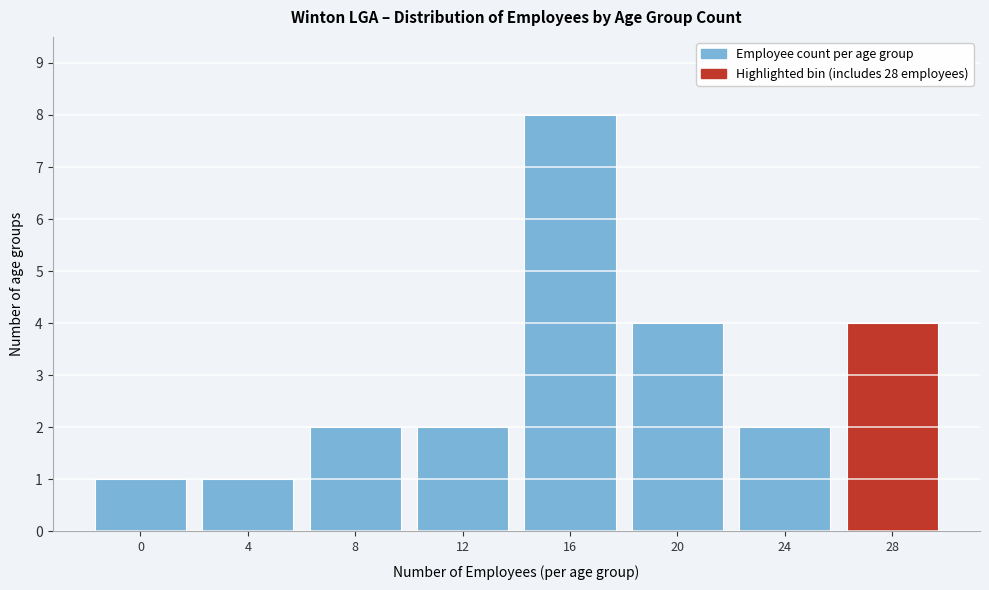

Reading left to right, list all the values displayed in this chart.

0=1	4=1	8=2	12=2	16=8	20=4	24=2	28=4